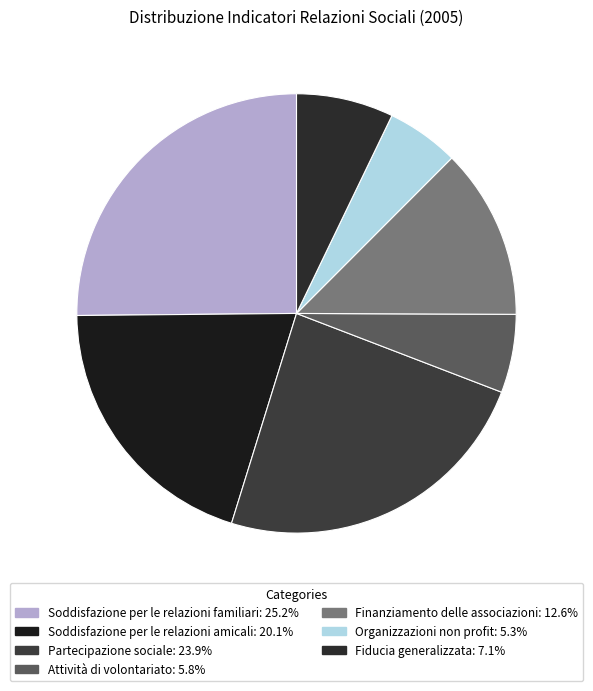

Approximately how many times larger is the value at Finanziamento delle associazioni compared to Soddisfazione per le relazioni familiari?

0.5